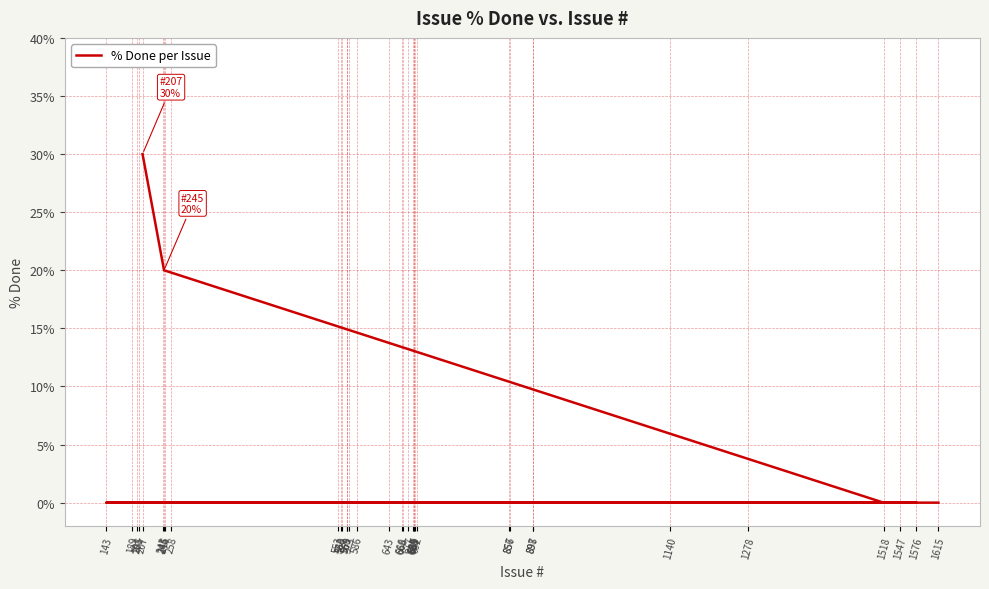

Between 258 and 569, which is larger?

258